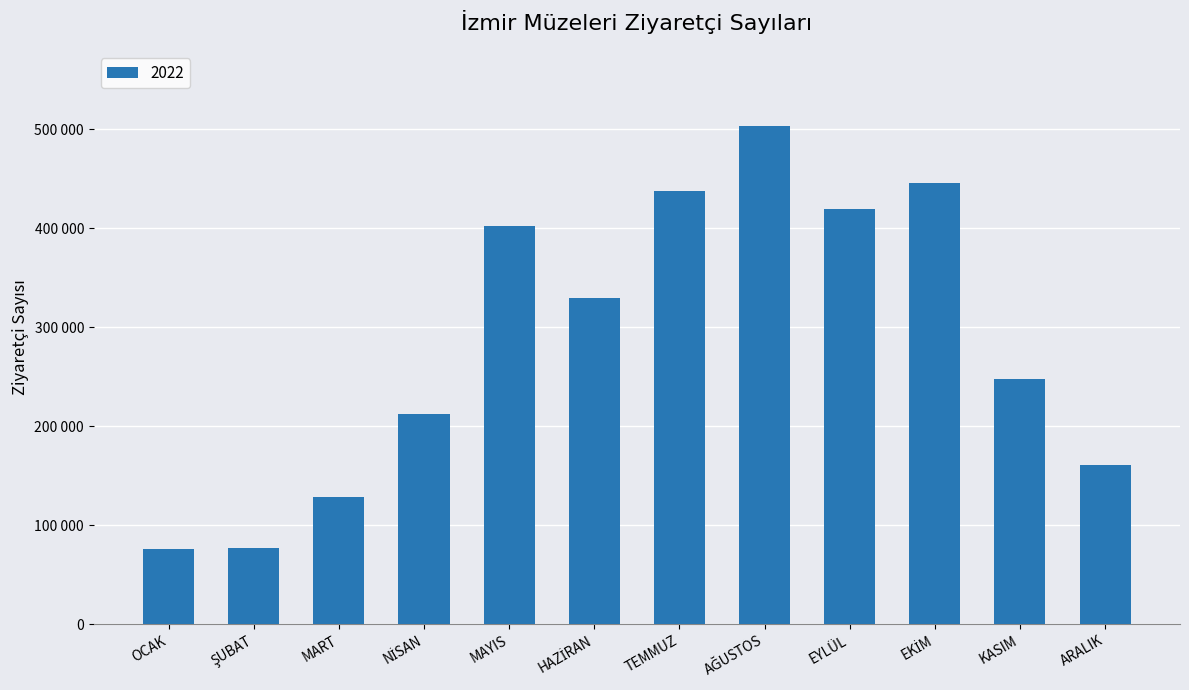

Does the chart contain any negative values?

No